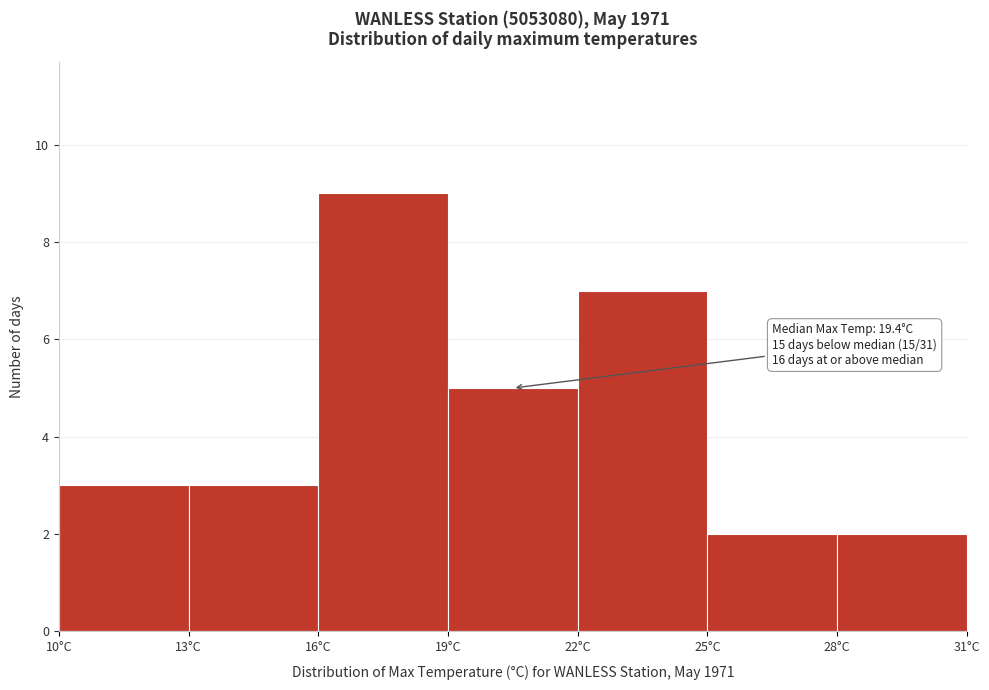

Which range on the x-axis has the tallest bar?

16 to 19